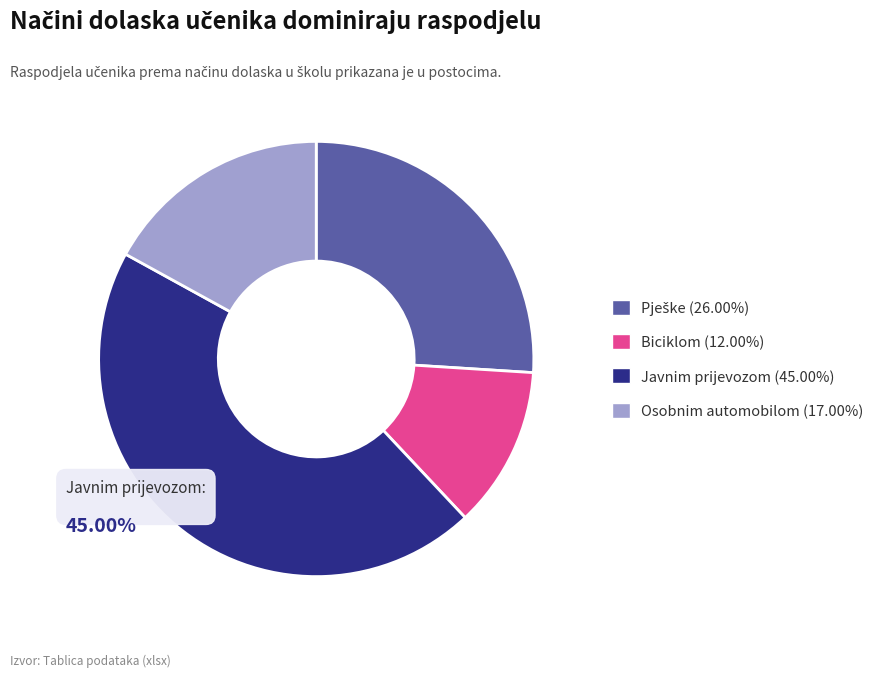

Is there a majority slice in this chart?

No